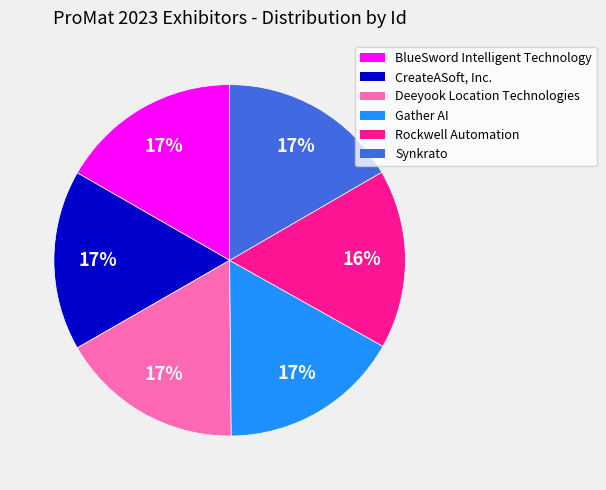

To the nearest percent, what is the average slice percentage?

17%